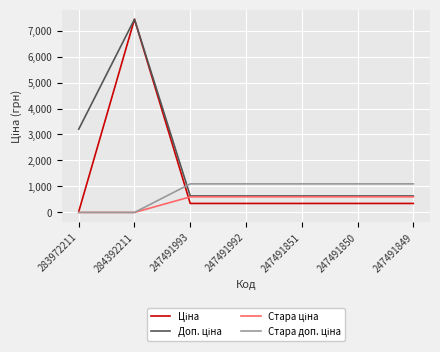

Does the chart display data point markers on the line(s)?

No